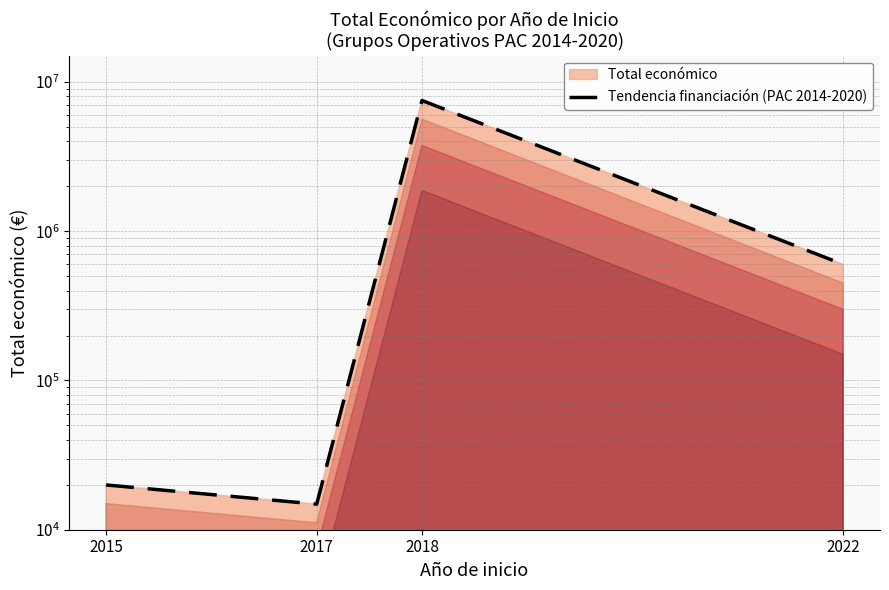

What is the sum of all values?

8143268